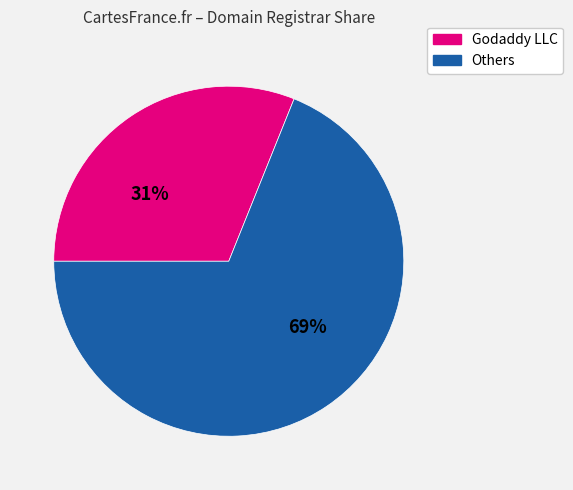

Does any single category account for the majority?

Yes